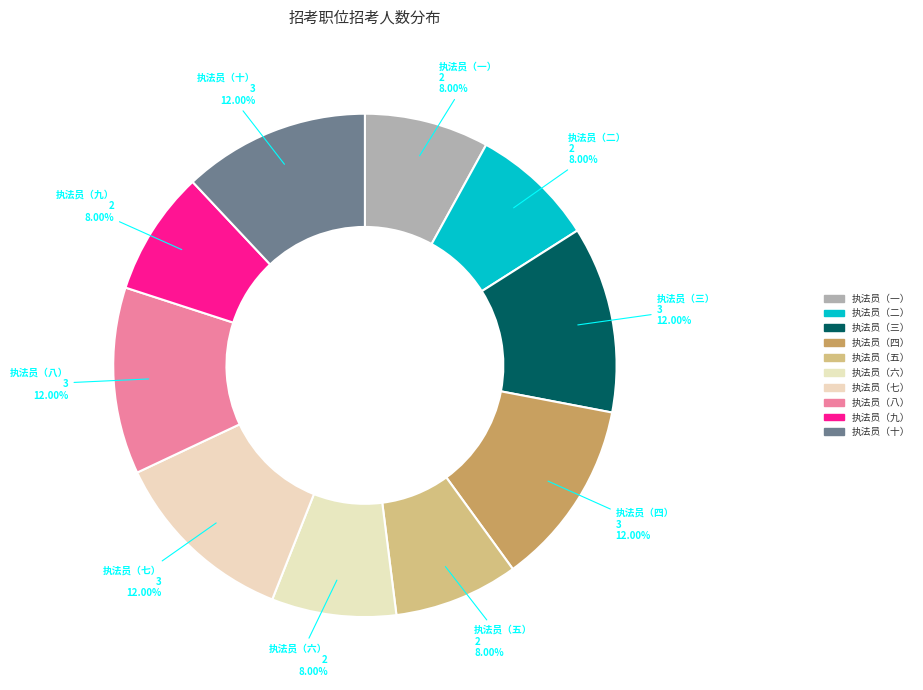

How many slices are in this pie chart?

10